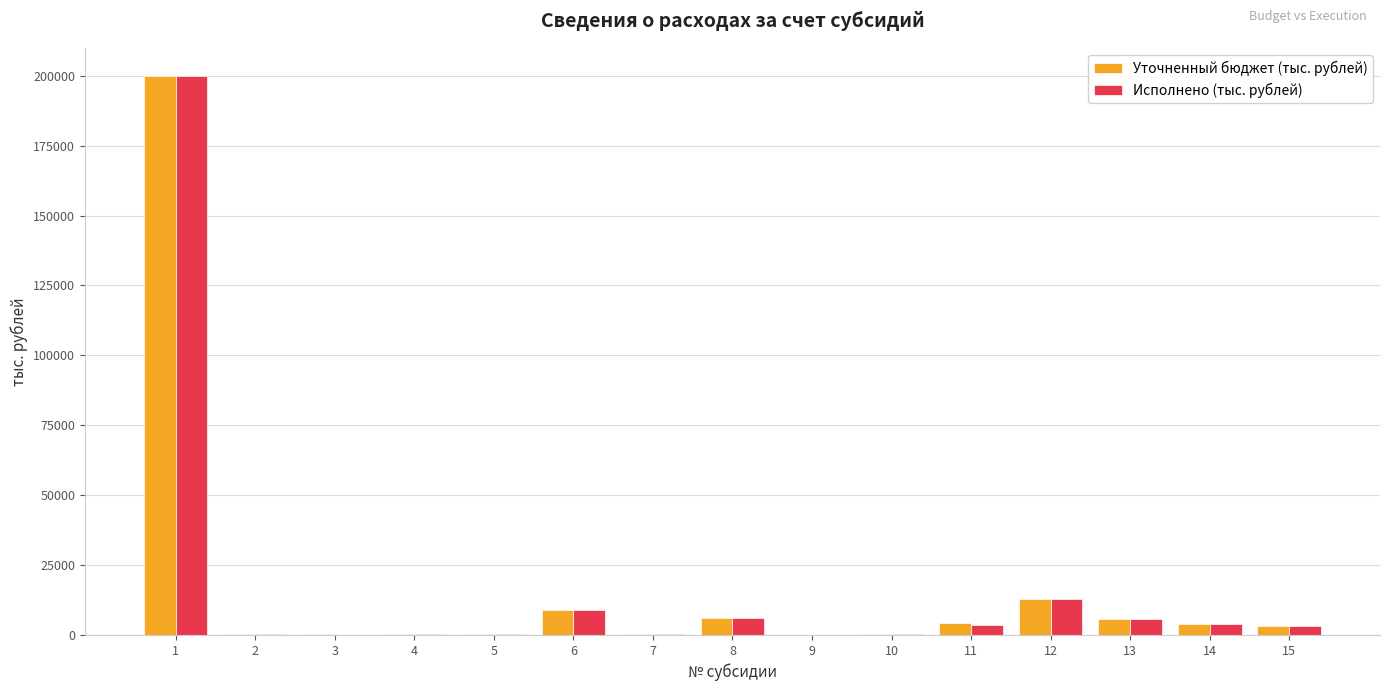

What is the sum of all Исполнено (тыс. рублей) values?

246031.8